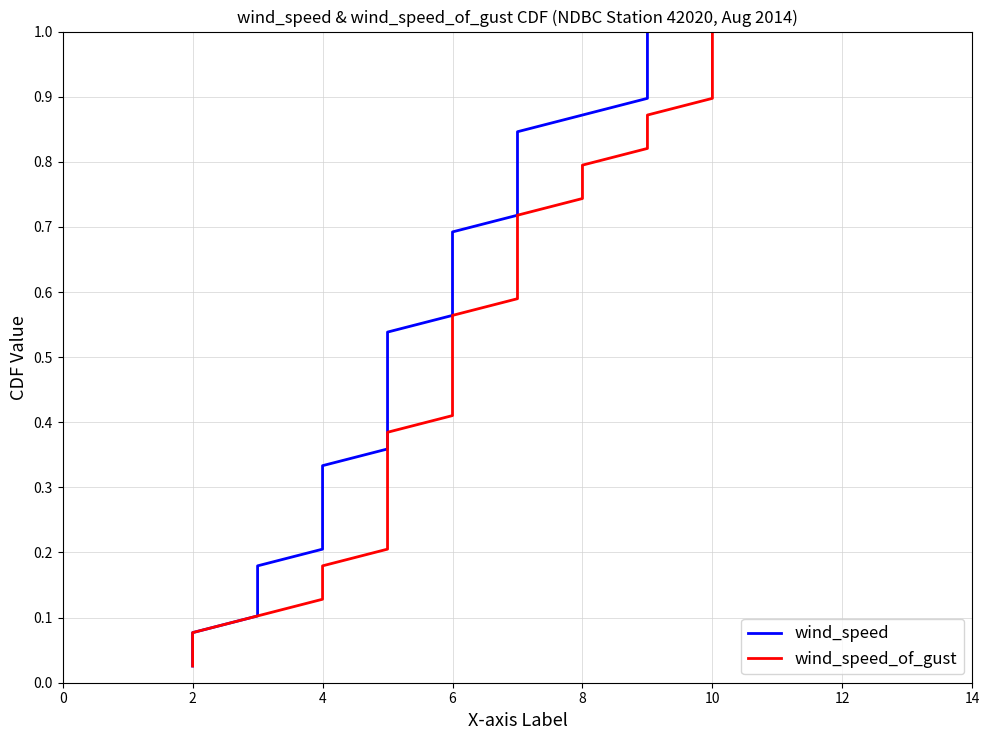

True or false: wind_speed and wind_speed_of_gust intersect in this chart.

False